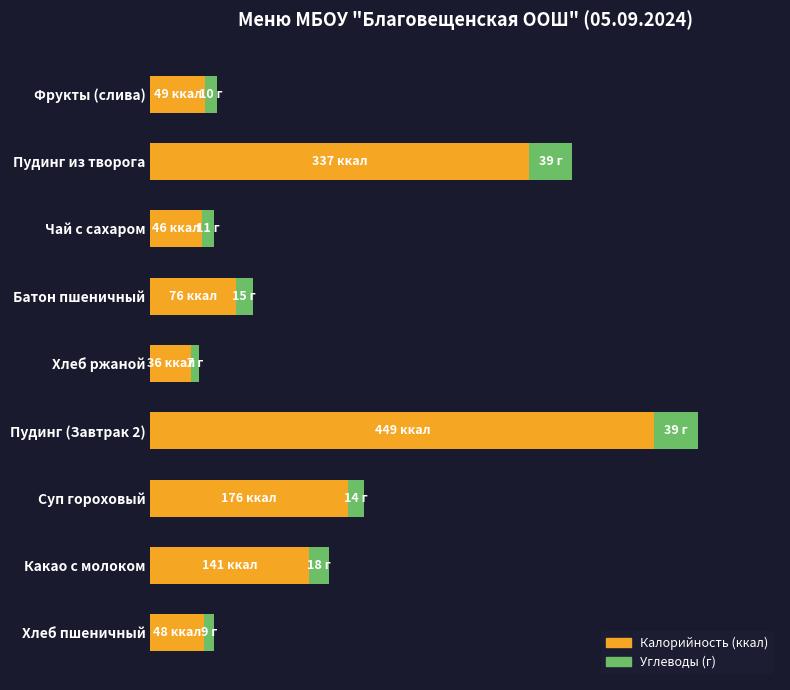

What is the minimum value for Калорийность (ккал)?

36